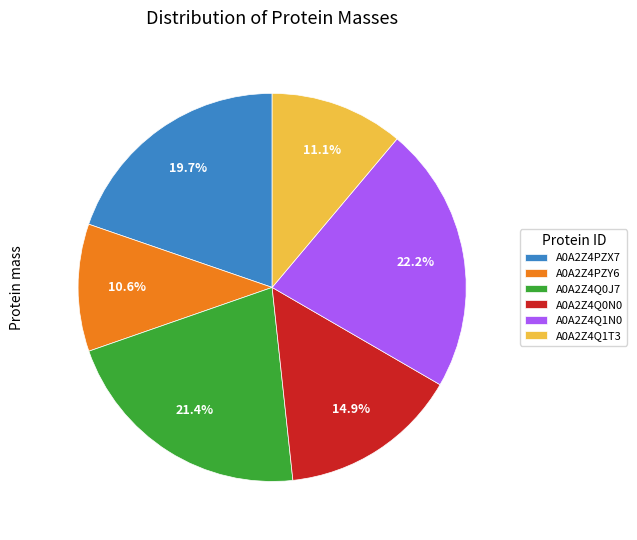

Rank the categories by value from lowest to highest.

A0A2Z4PZY6, A0A2Z4Q1T3, A0A2Z4Q0N0, A0A2Z4PZX7, A0A2Z4Q0J7, A0A2Z4Q1N0